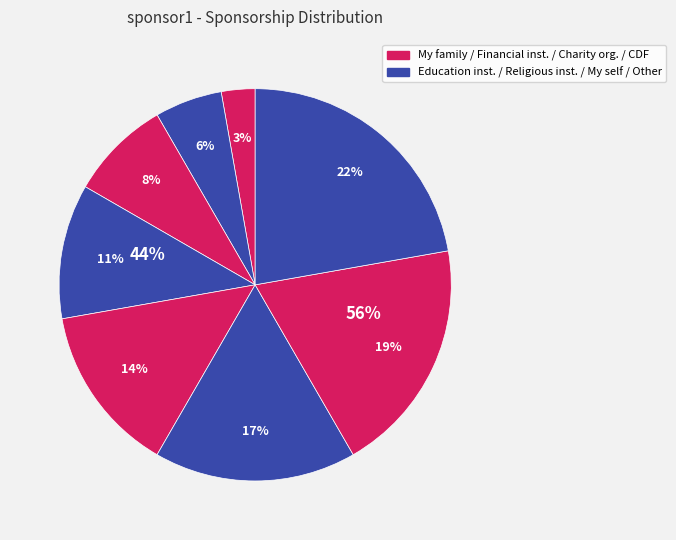

Which category has the biggest portion of the pie?

Other